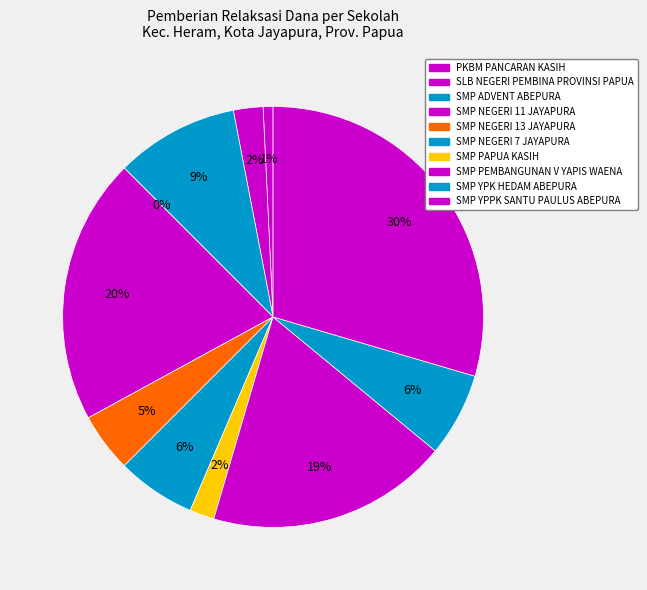

Is it true that SLB NEGERI PEMBINA PROVINSI PAPUA is 2% of the pie?

True